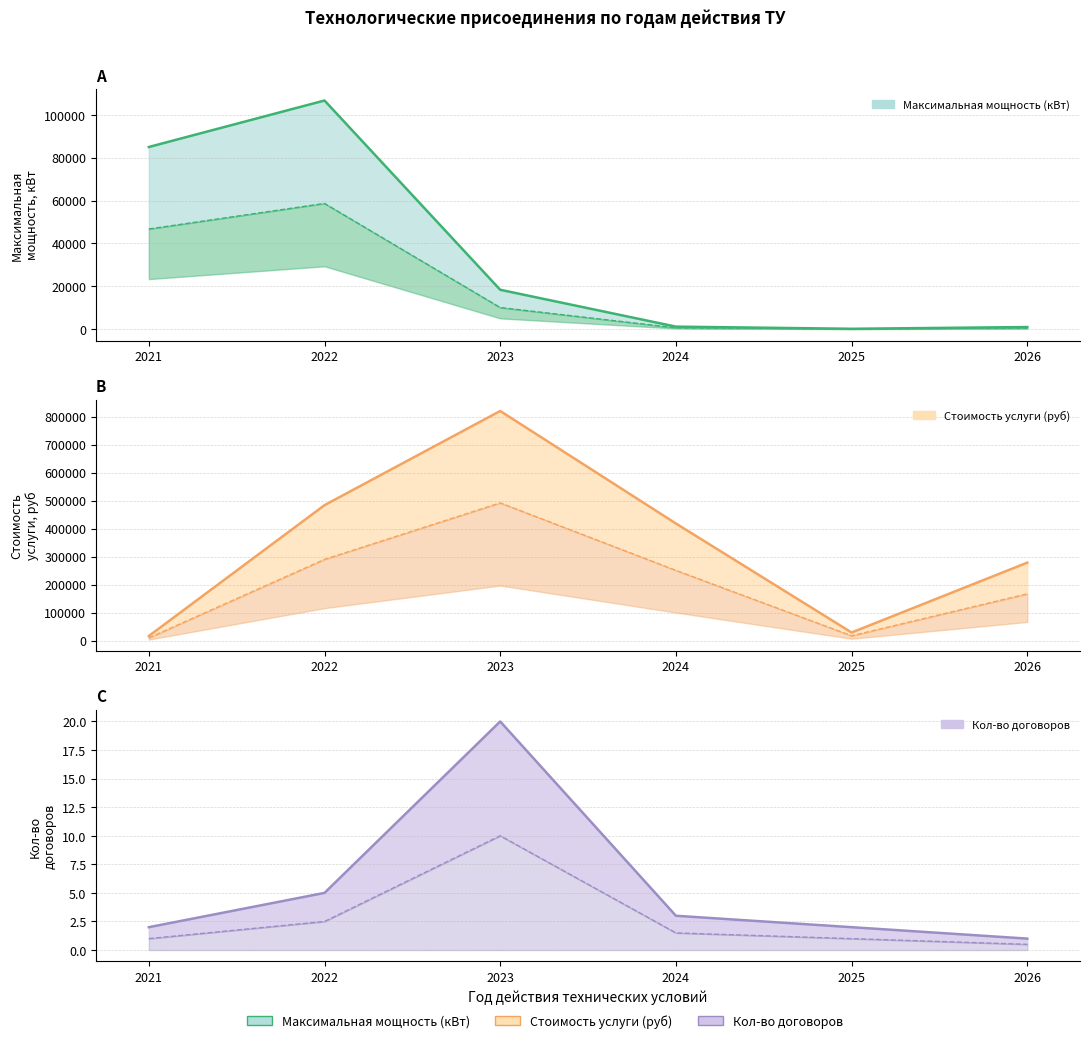

The value of Кол-во договоров at 2023 is 14. True or false?

False